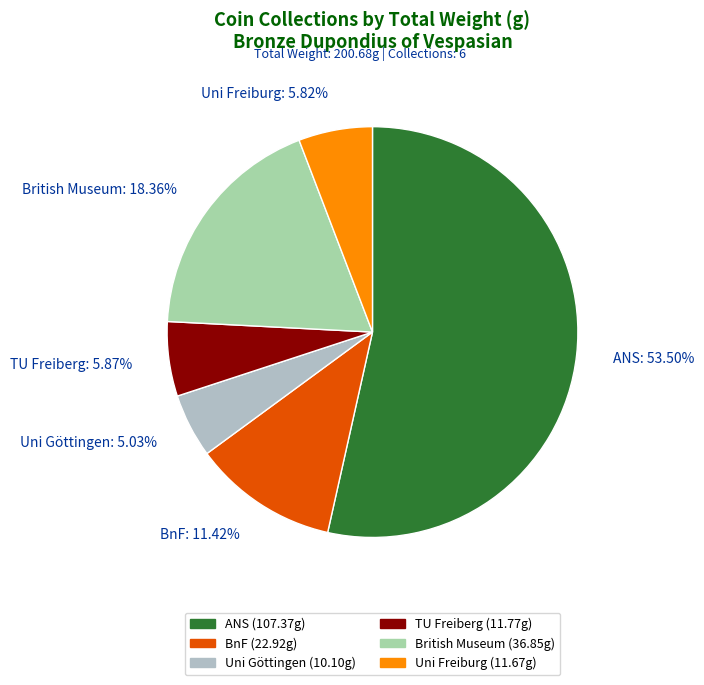

Does British Museum: 18.36% account for over 50% of the chart?

No